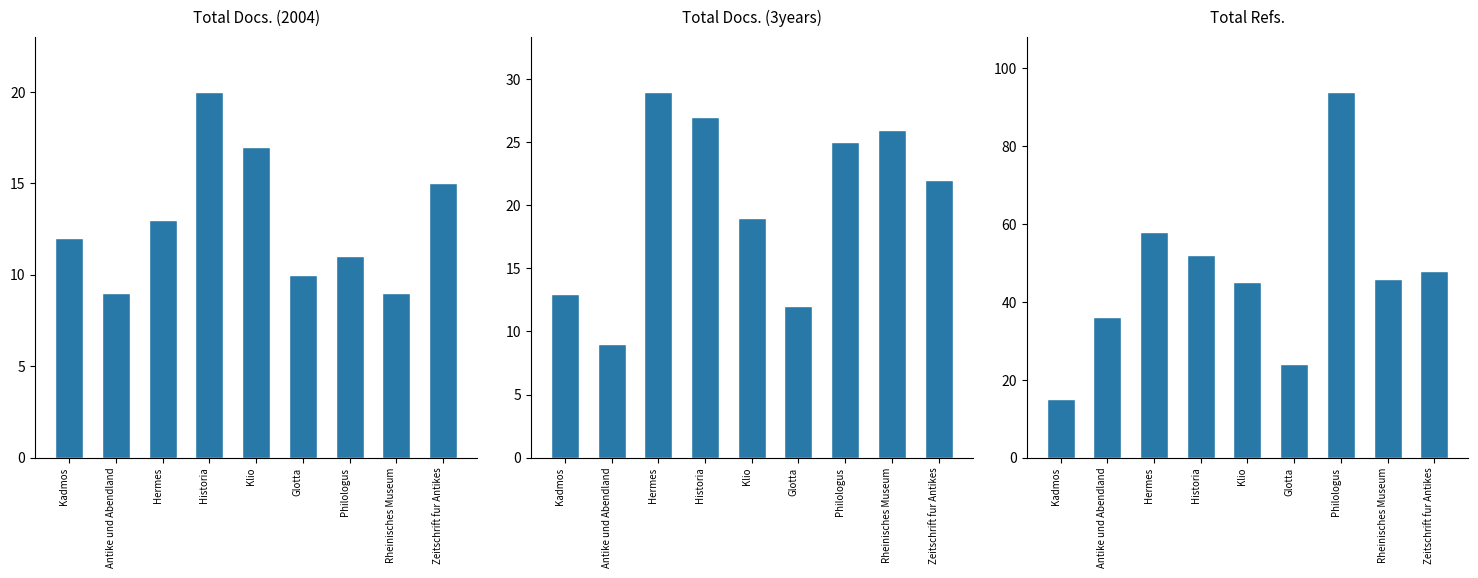

True or false: Total Docs. (2004) has a value of 20 at Historia.

True